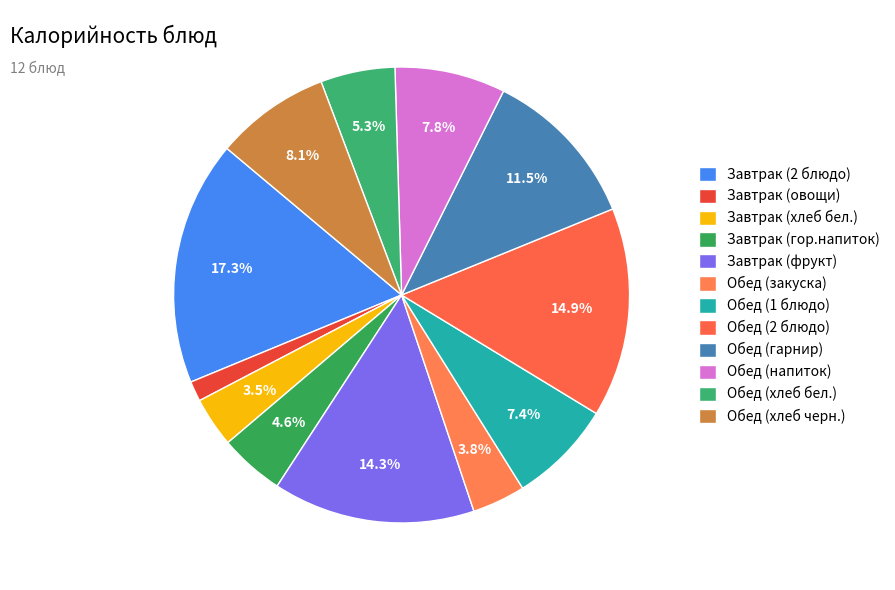

What percentage is the Завтрак (хлеб бел.) slice, to the nearest percent?

4%